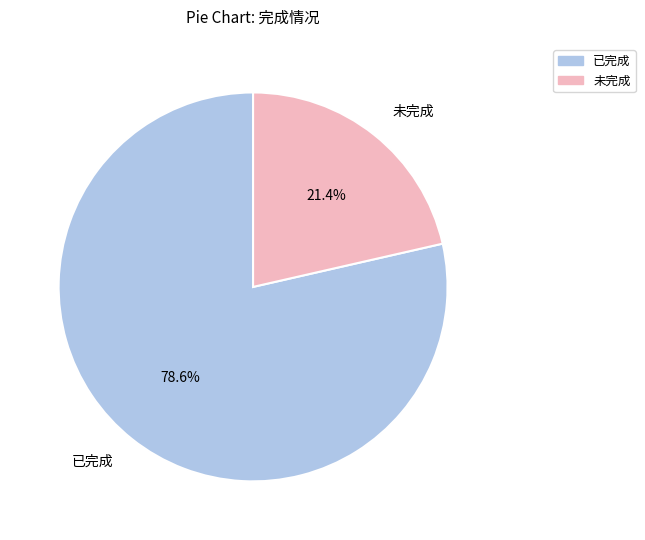

Is 已完成 the majority of the pie?

Yes